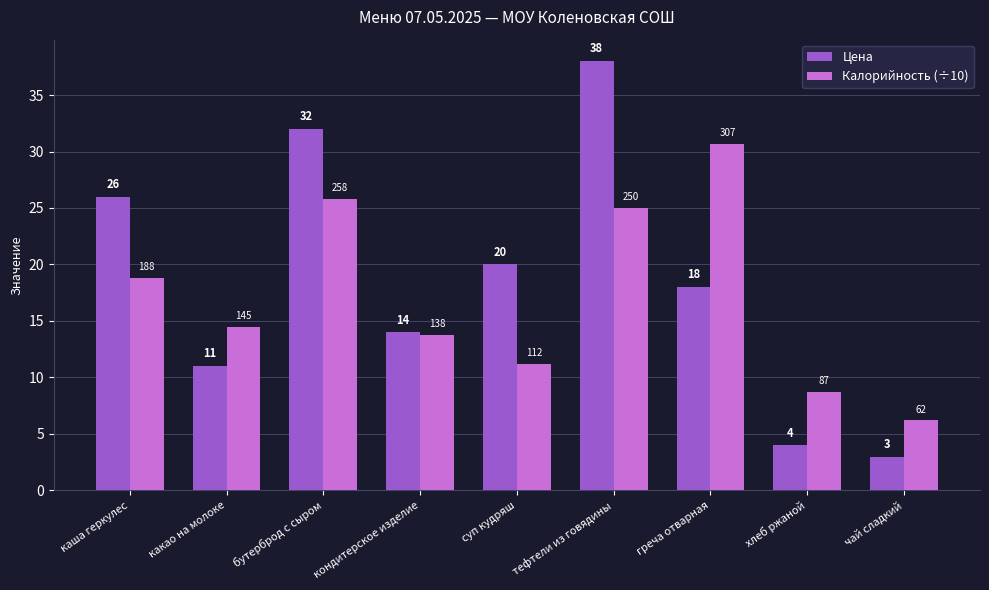

What is the average value of the Калорийность (÷10) series?

17.2